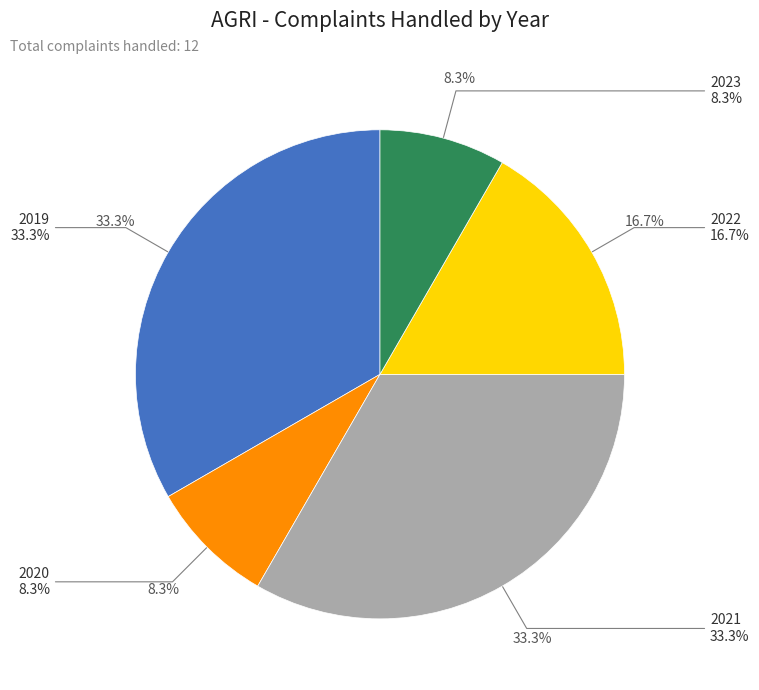

To the nearest percent, what is the difference between the largest and smallest slice percentages?

25%